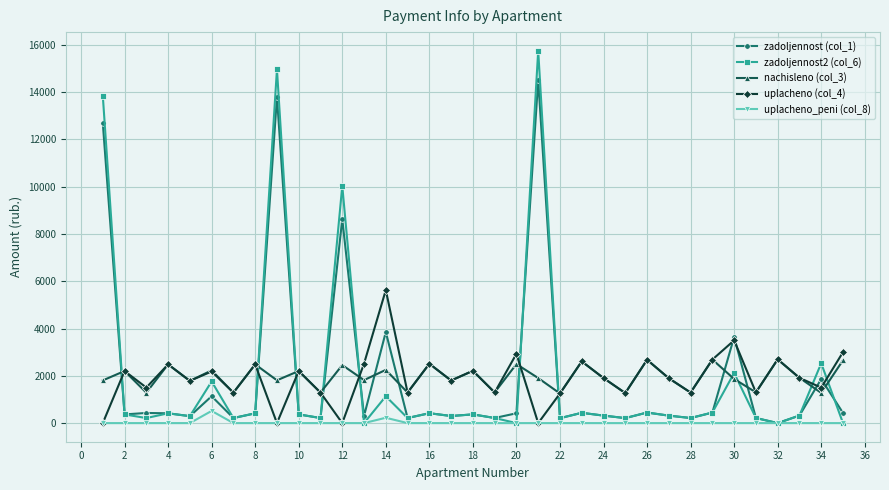

What is the maximum value for uplacheno (col_4)?

5626.8